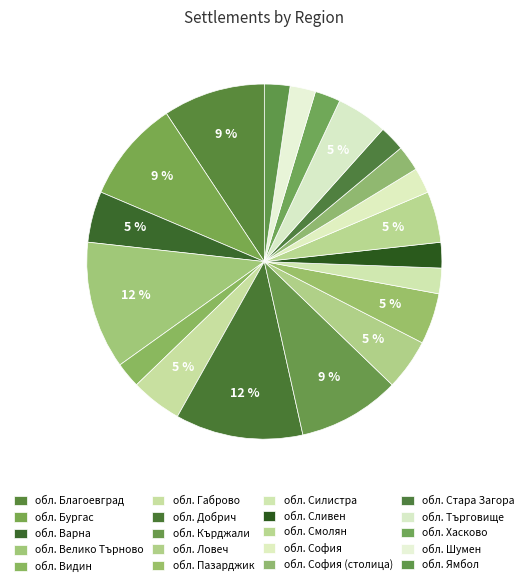

Count the number of slices in the pie.

20